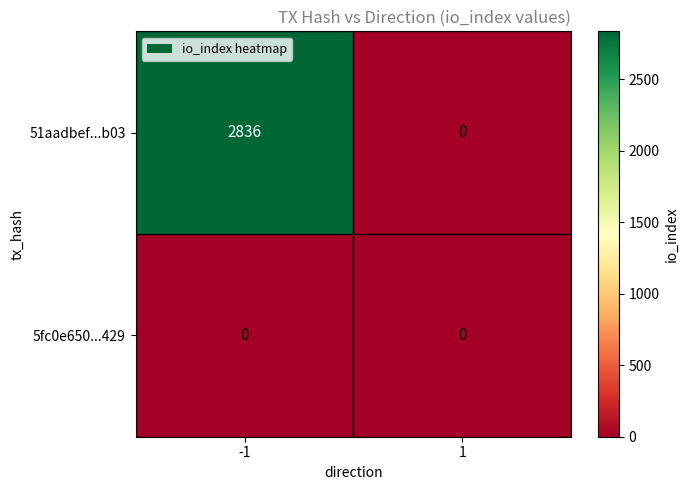

Reading left to right, transcribe all the data shown in this chart.

51aadbef...b03: 2836	0
5fc0e650...429: 0	0